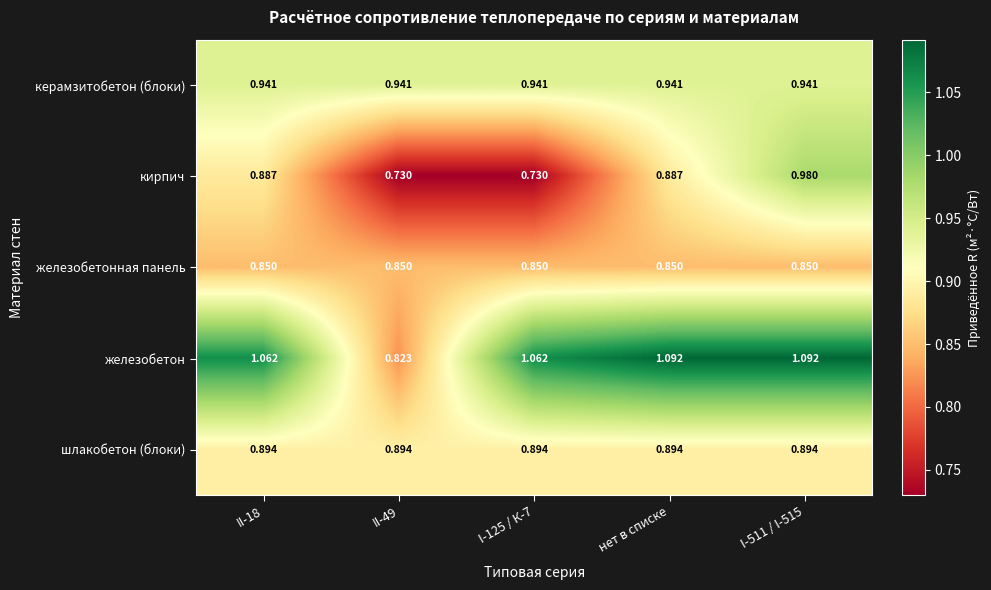

Which series has the widest spread of values?

железобетон